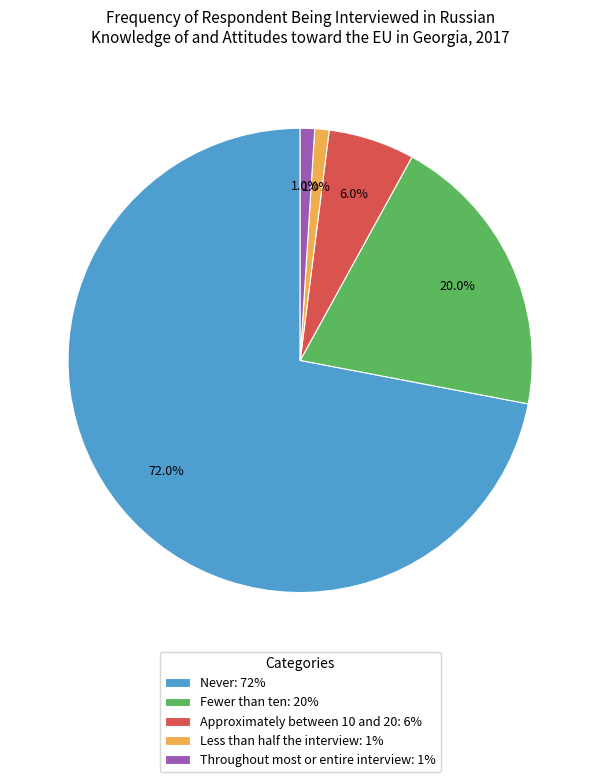

What portion of the pie excludes Fewer than ten?

80.0%